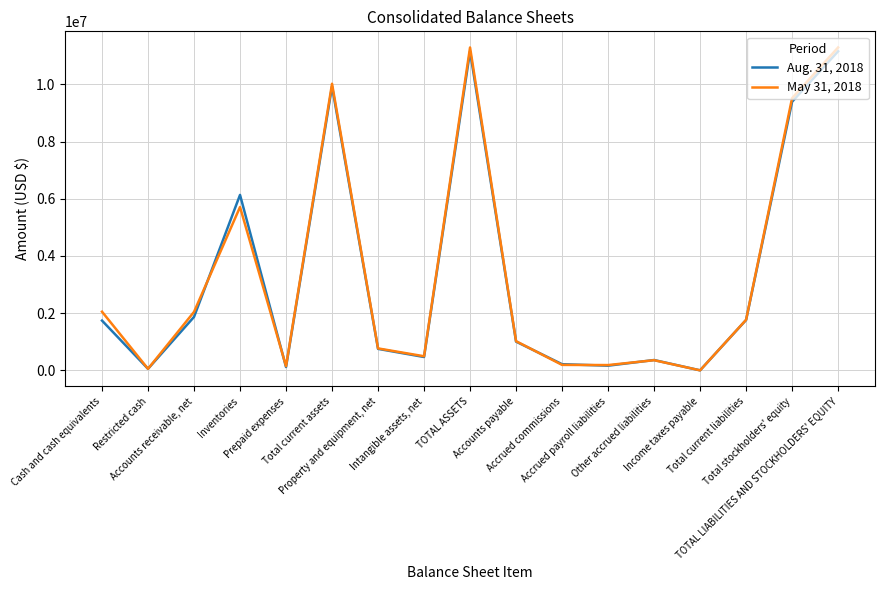

Rank the series by their maximum value, from highest to lowest.

May 31, 2018, Aug. 31, 2018